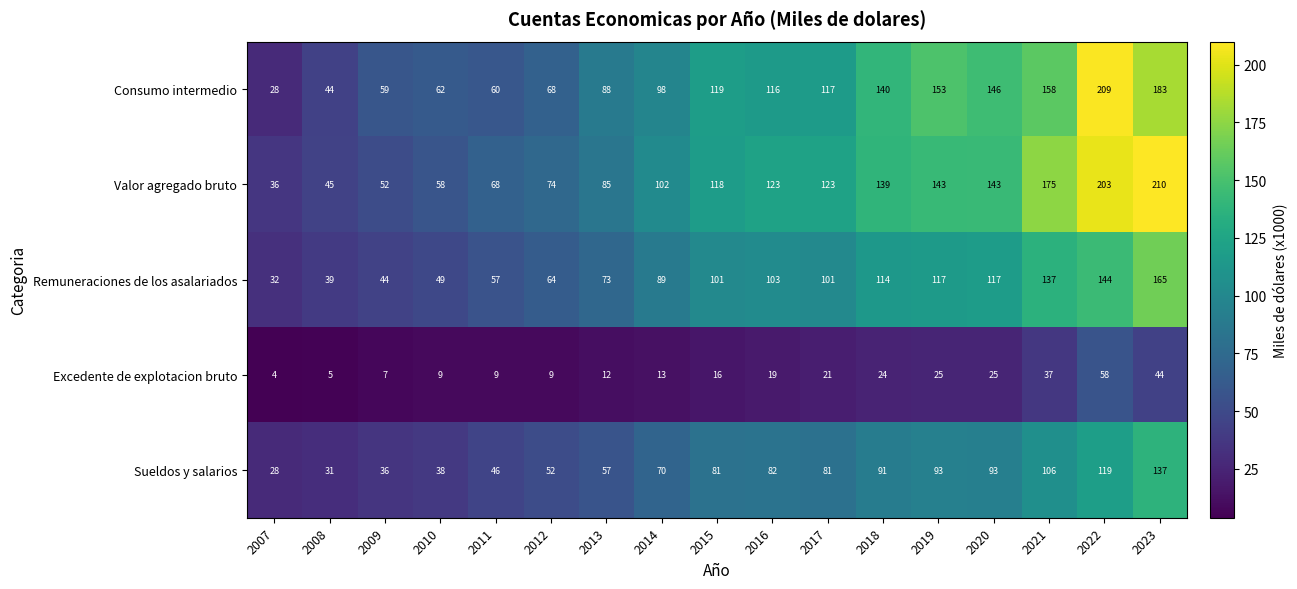

Rank the series by their maximum value, from highest to lowest.

Valor agregado bruto, Consumo intermedio, Remuneraciones de los asalariados, Sueldos y salarios, Excedente de explotacion bruto